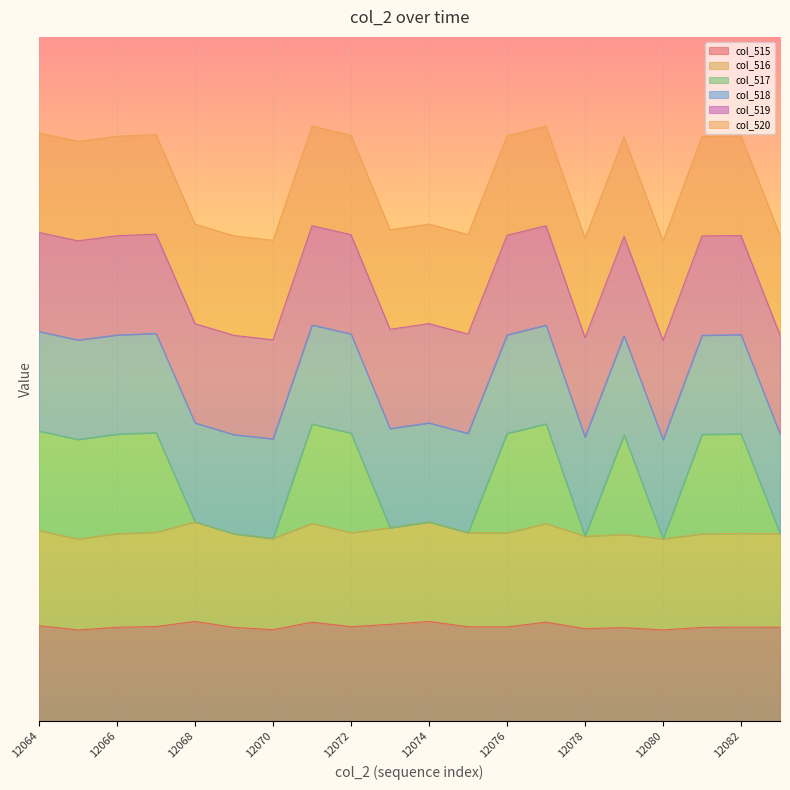

True or false: col_516 has more than 1 points higher than both neighbors.

True